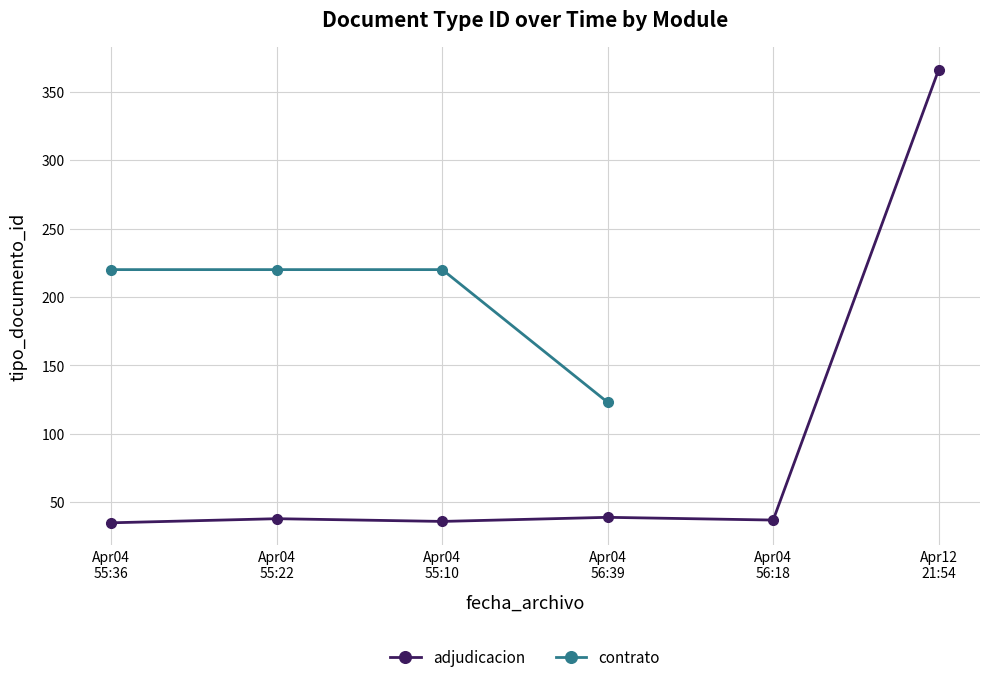

What is the minimum value for adjudicacion?

35